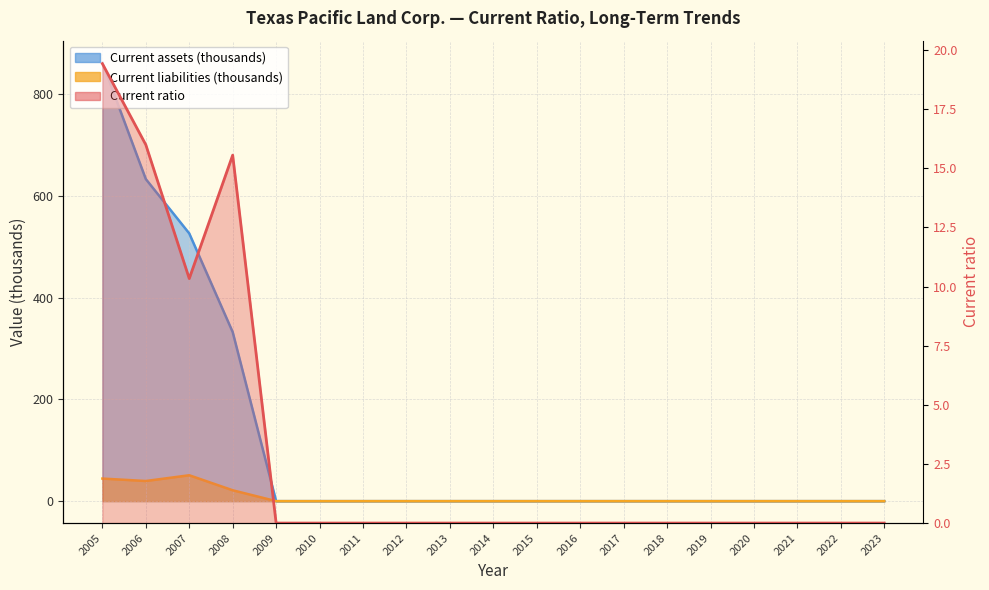

How many lines are shown in the chart?

3